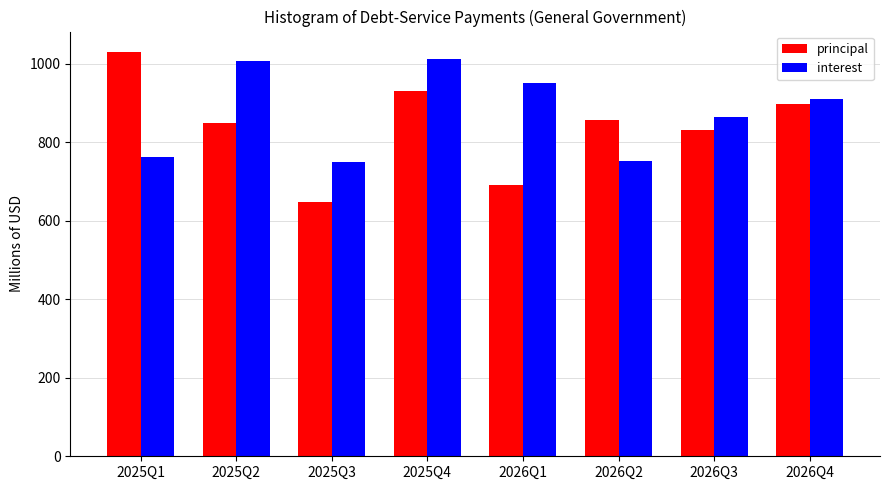

At 2025Q4, list the series in order from largest to smallest.

interest, principal